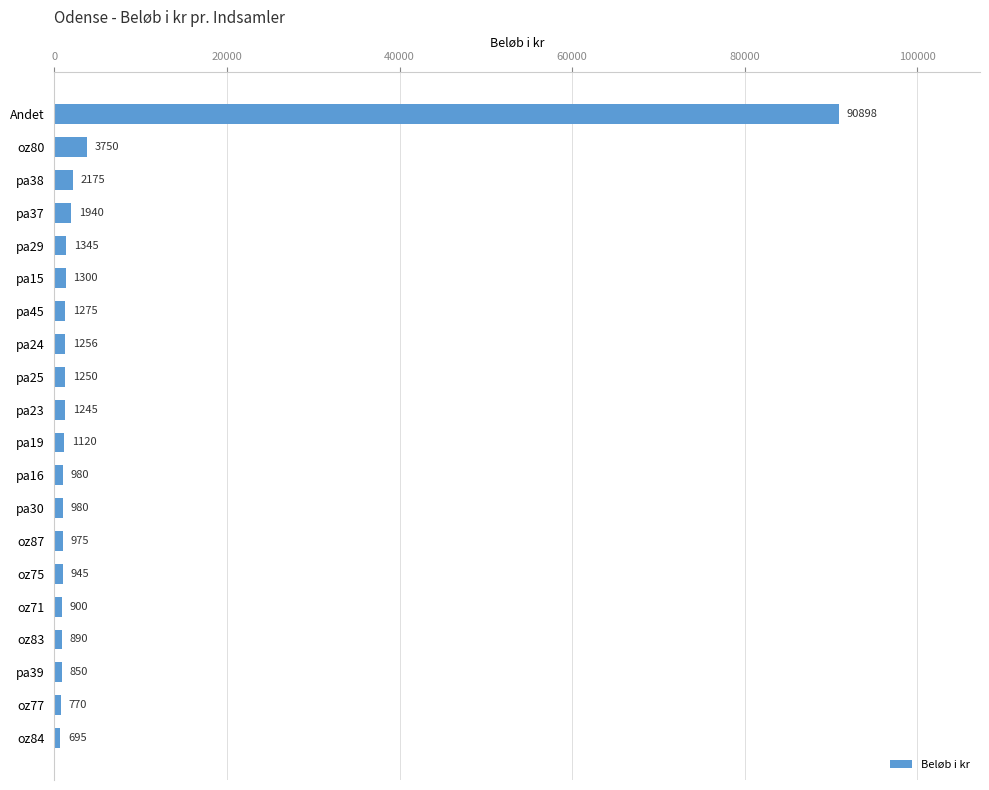

Reading top to bottom, transcribe all the data shown in this chart.

90898	3750	2175	1940	1345	1300	1275	1256	1250	1245	1120	980	980	975	945	900	890	850	770	695